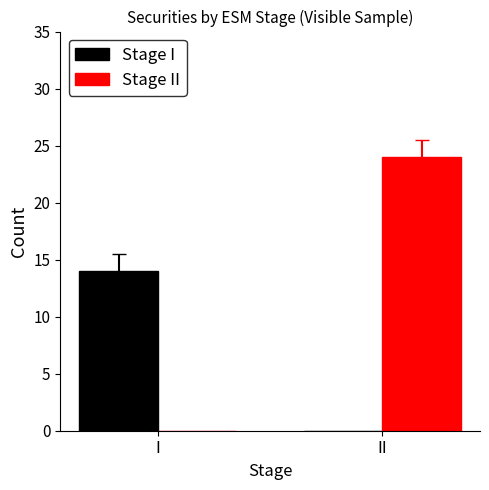

What are all the series names shown in the legend?

Stage I, Stage II